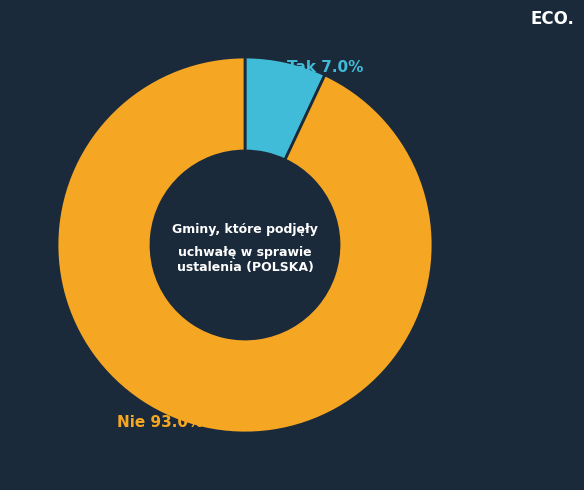

Is it true that Tak is 13% of the pie?

False